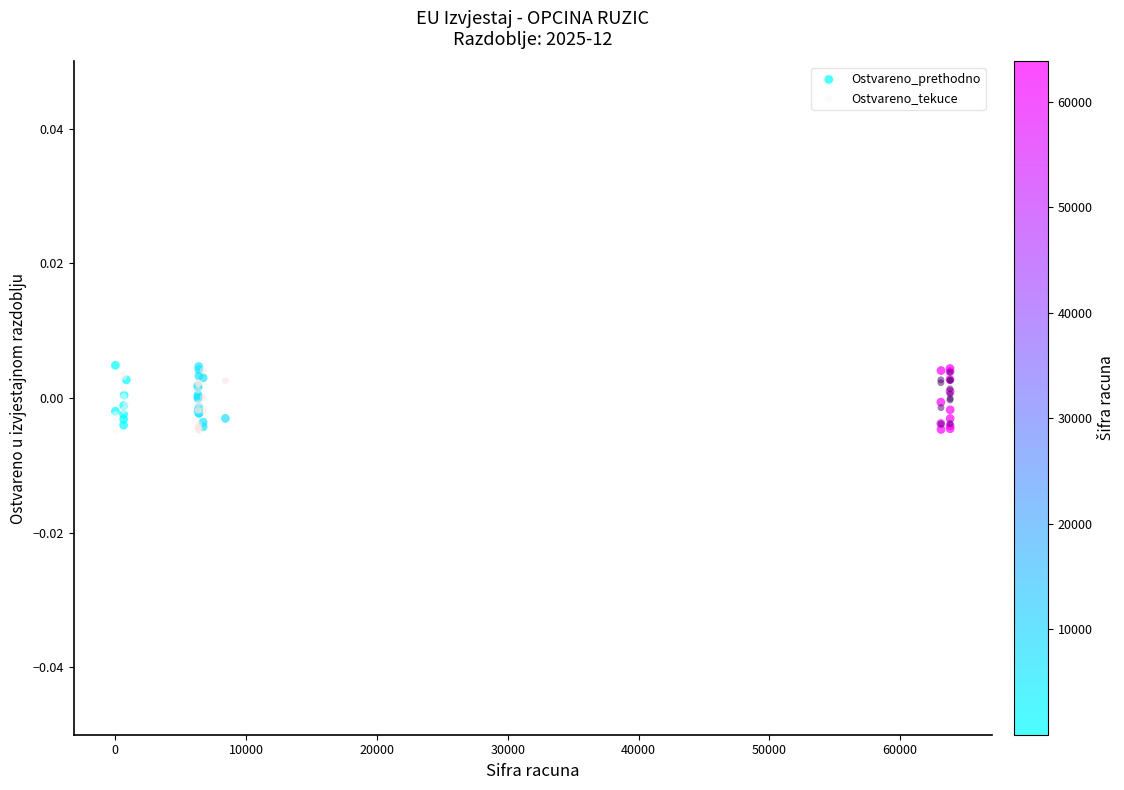

What are all the series names shown in the legend?

Ostvareno_prethodno, Ostvareno_tekuce